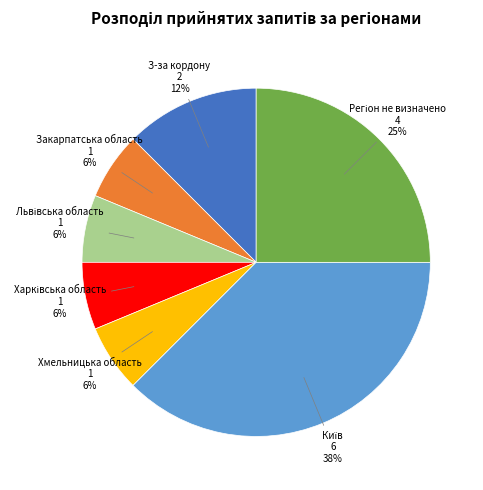

To the nearest percent, what portion does Закарпатська область represent?

6%